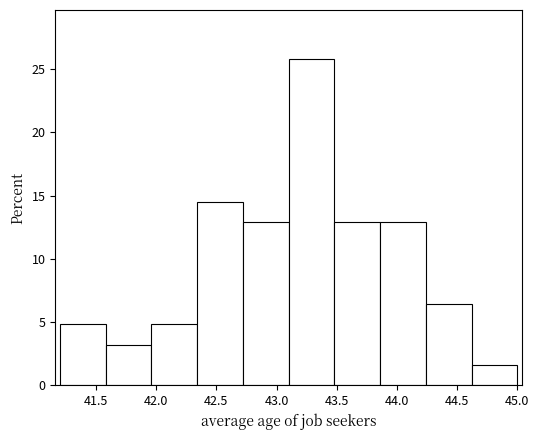

Reading left to right, transcribe this chart: for each bar, give the range it covers on the x-axis and its height. Neither the bar edges nor the heights are printed on the chart, so give them approximately, as read against the axes.

41.20 to 41.58: 5.0
41.58 to 41.96: 3.0
41.96 to 42.34: 5.0
42.34 to 42.72: 14.5
42.72 to 43.10: 13.0
43.10 to 43.48: 26.0
43.48 to 43.86: 13.0
43.86 to 44.24: 13.0
44.24 to 44.62: 6.5
44.62 to 45.00: 1.5